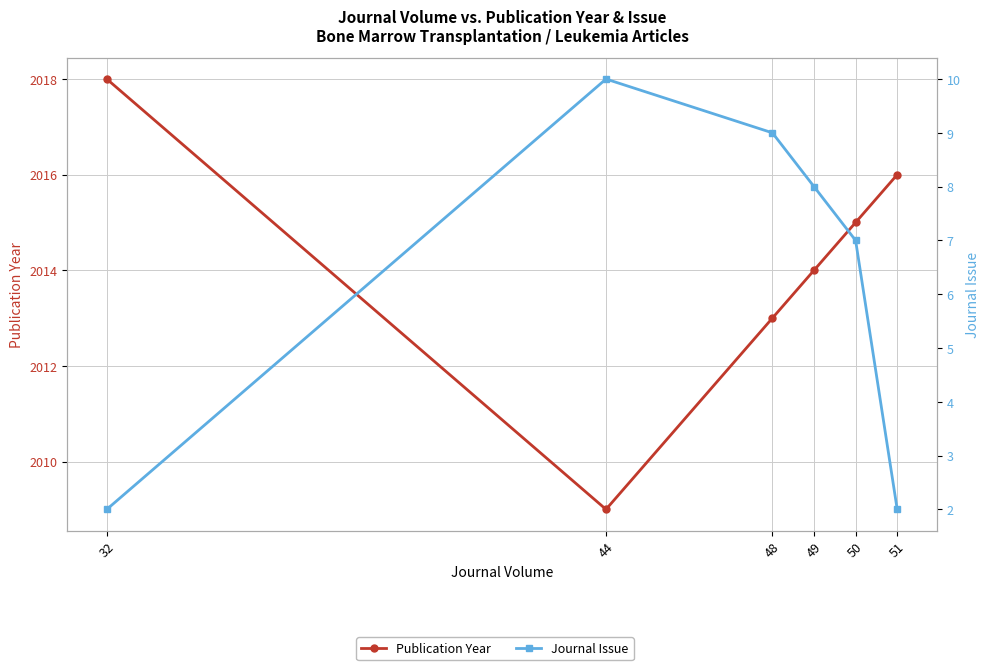

How many values in the Journal Issue series exceed 8?

2